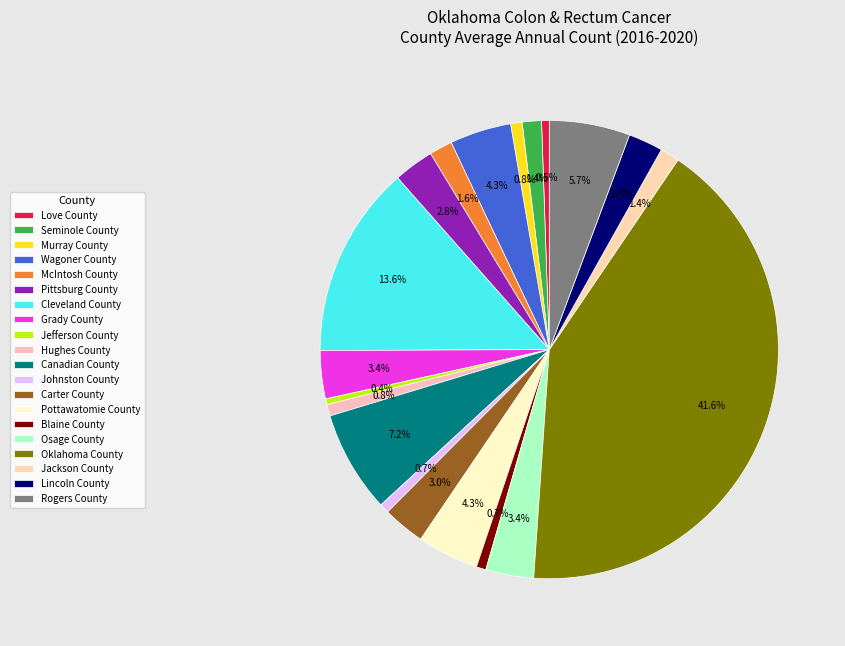

Between Rogers County and Wagoner County, which is larger?

Rogers County